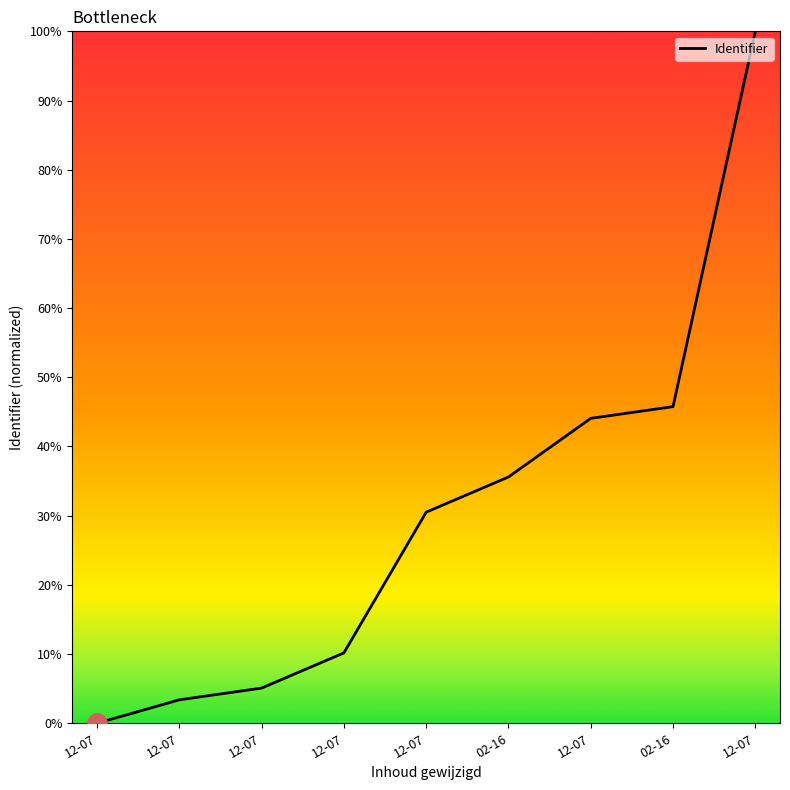

How many lines are shown in the chart?

1